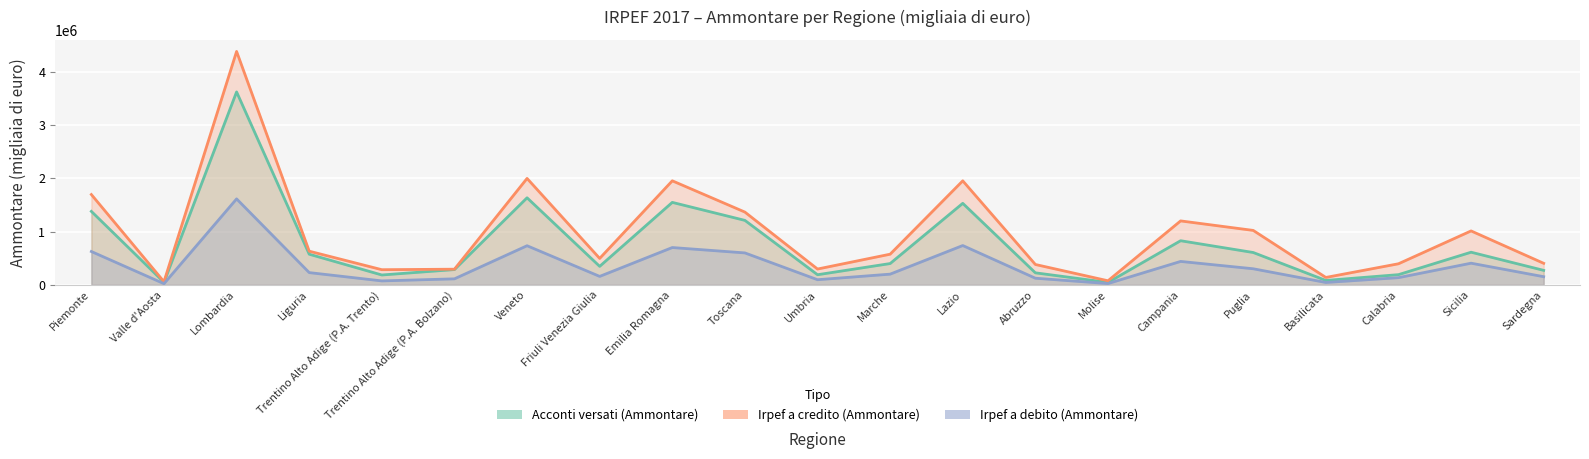

At which category is the sum across all series the highest?

Lombardia